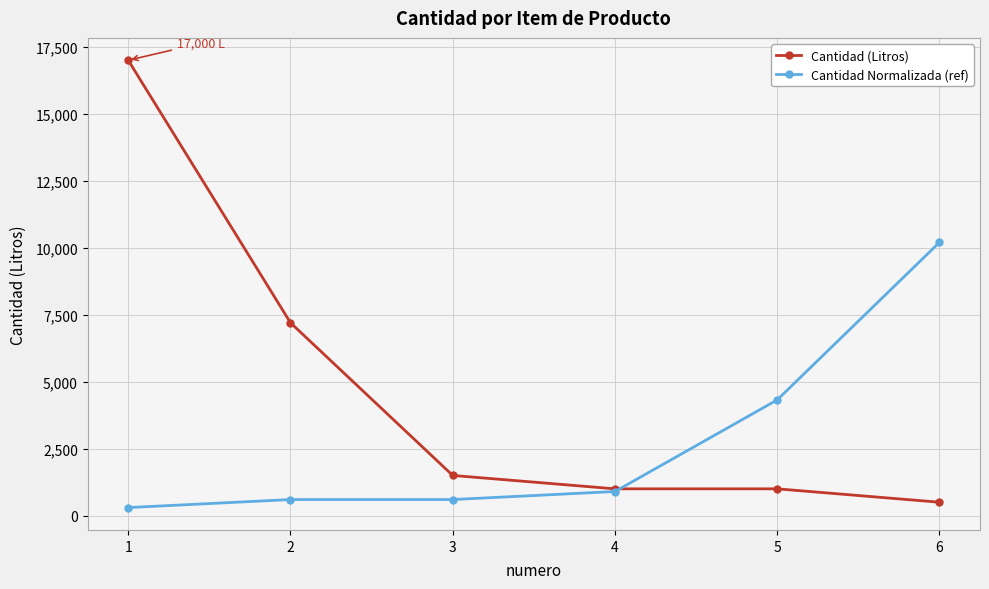

At how many categories does at least one series exceed 5712?

3